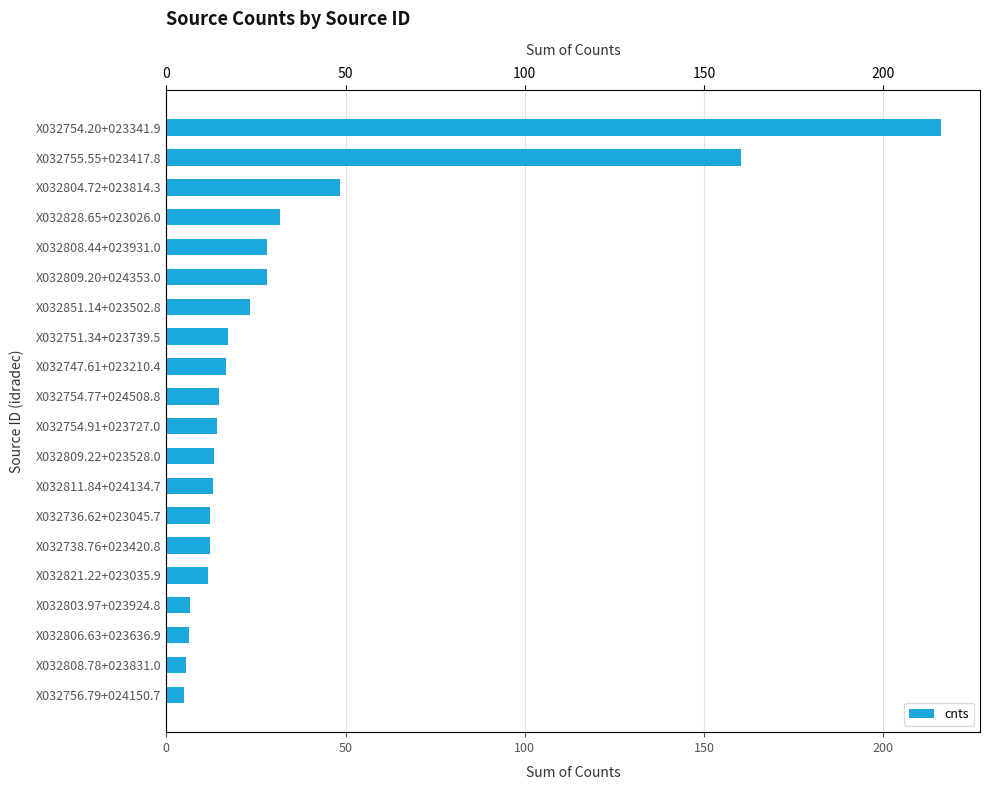

What is the greatest value displayed?

216.1